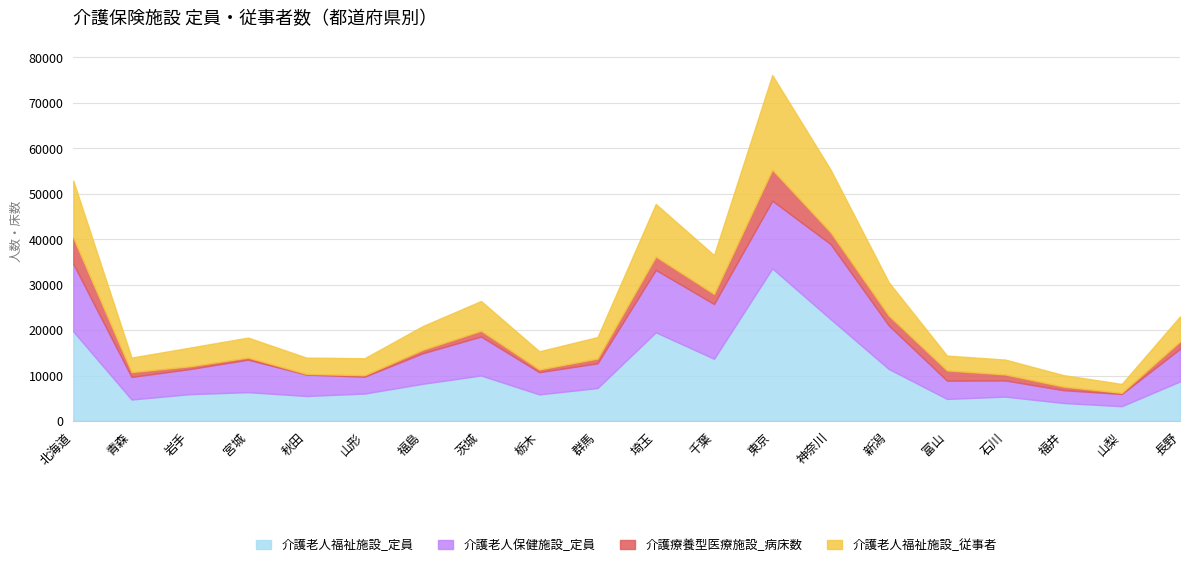

Reading left to right, list all the values displayed in this chart.

介護老人福祉施設_定員: 19747	4762	5940	6378	5533	6073	8223	10046	5884	7287	19544	13725	33586	22462	11477	4892	5397	3995	3290	8741
介護老人保健施設_定員: 14849	4965	5512	7148	4717	3708	6716	8563	4885	5441	13722	12042	14901	16495	9576	4022	3559	2824	2690	7152
介護療養型医療施設_病床数: 5746	1059	609	460	143	316	753	1277	605	1035	2926	2209	6819	2589	2158	2237	1314	775	240	1648
介護老人福祉施設_従事者: 12563	3195	4109	4392	3585	3743	5223	6537	3991	4730	11569	8544	20812	13794	7337	3263	3269	2525	1966	5491